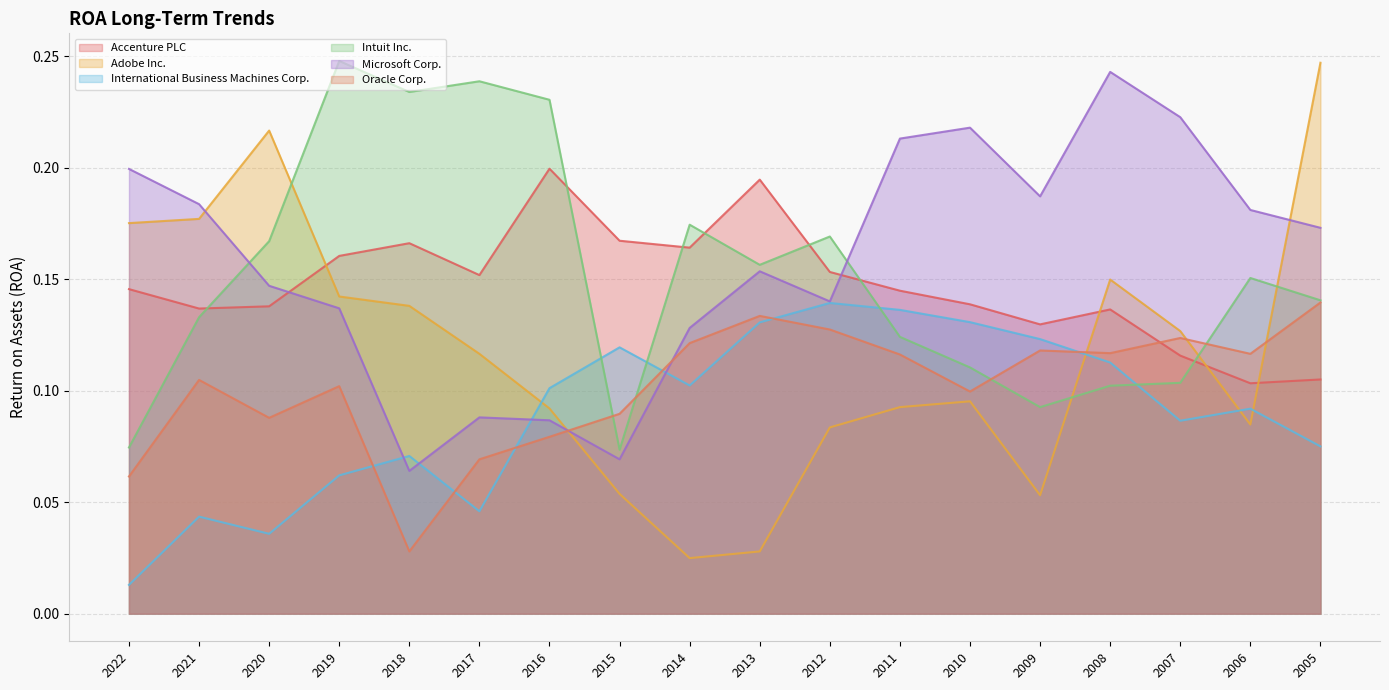

At which label is International Business Machines Corp. closest to 0?

2022